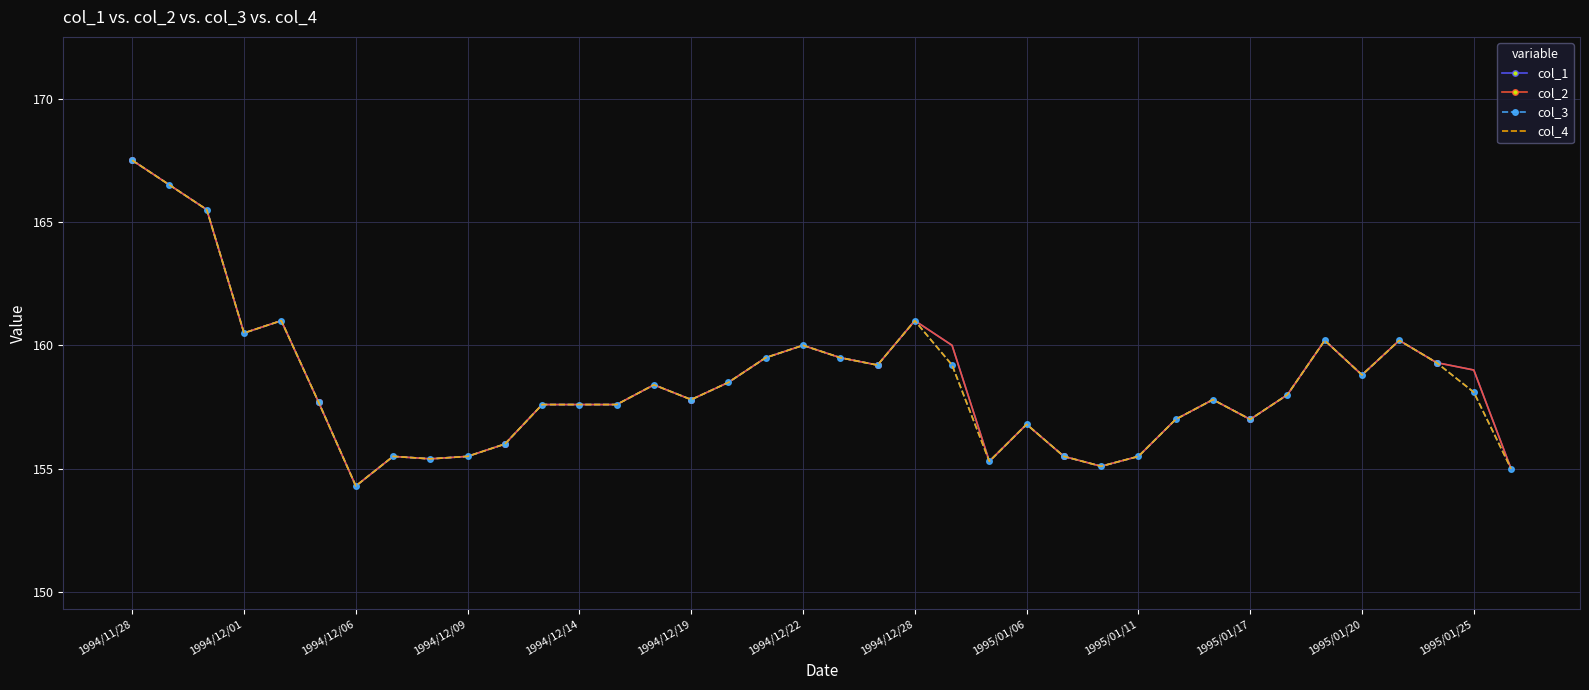

Which category has the highest value in the col_2 series?

1994/11/28